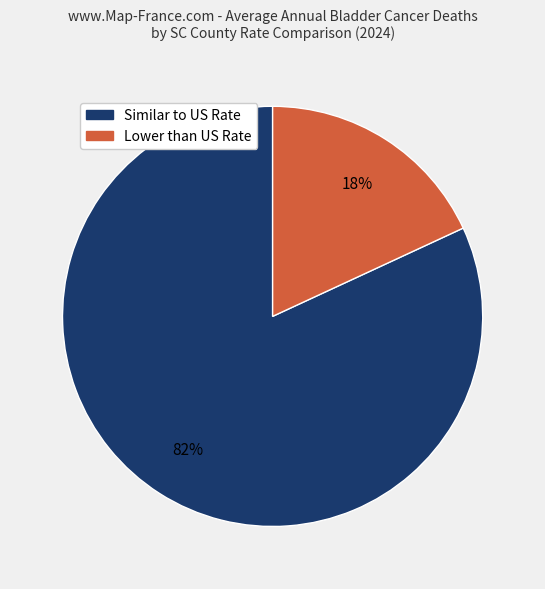

To the nearest percent, what is the difference between the largest and smallest slice percentages?

64%